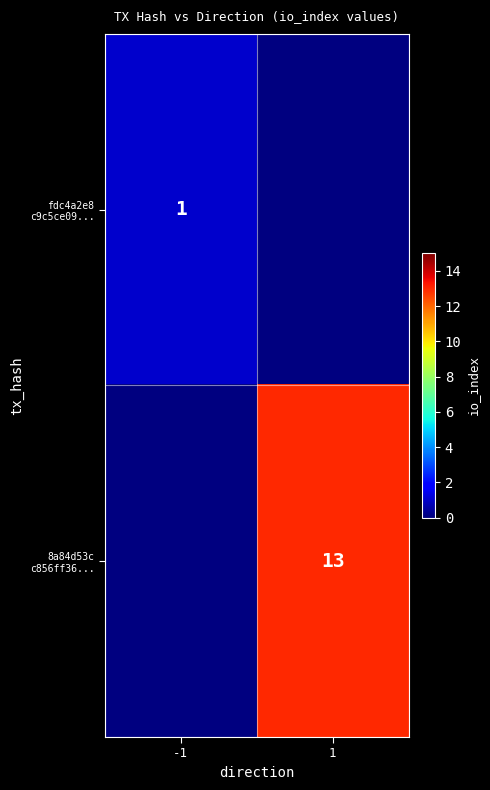

List the labels in order of 8a84d53c c856ff36... value, smallest first.

-1, 1